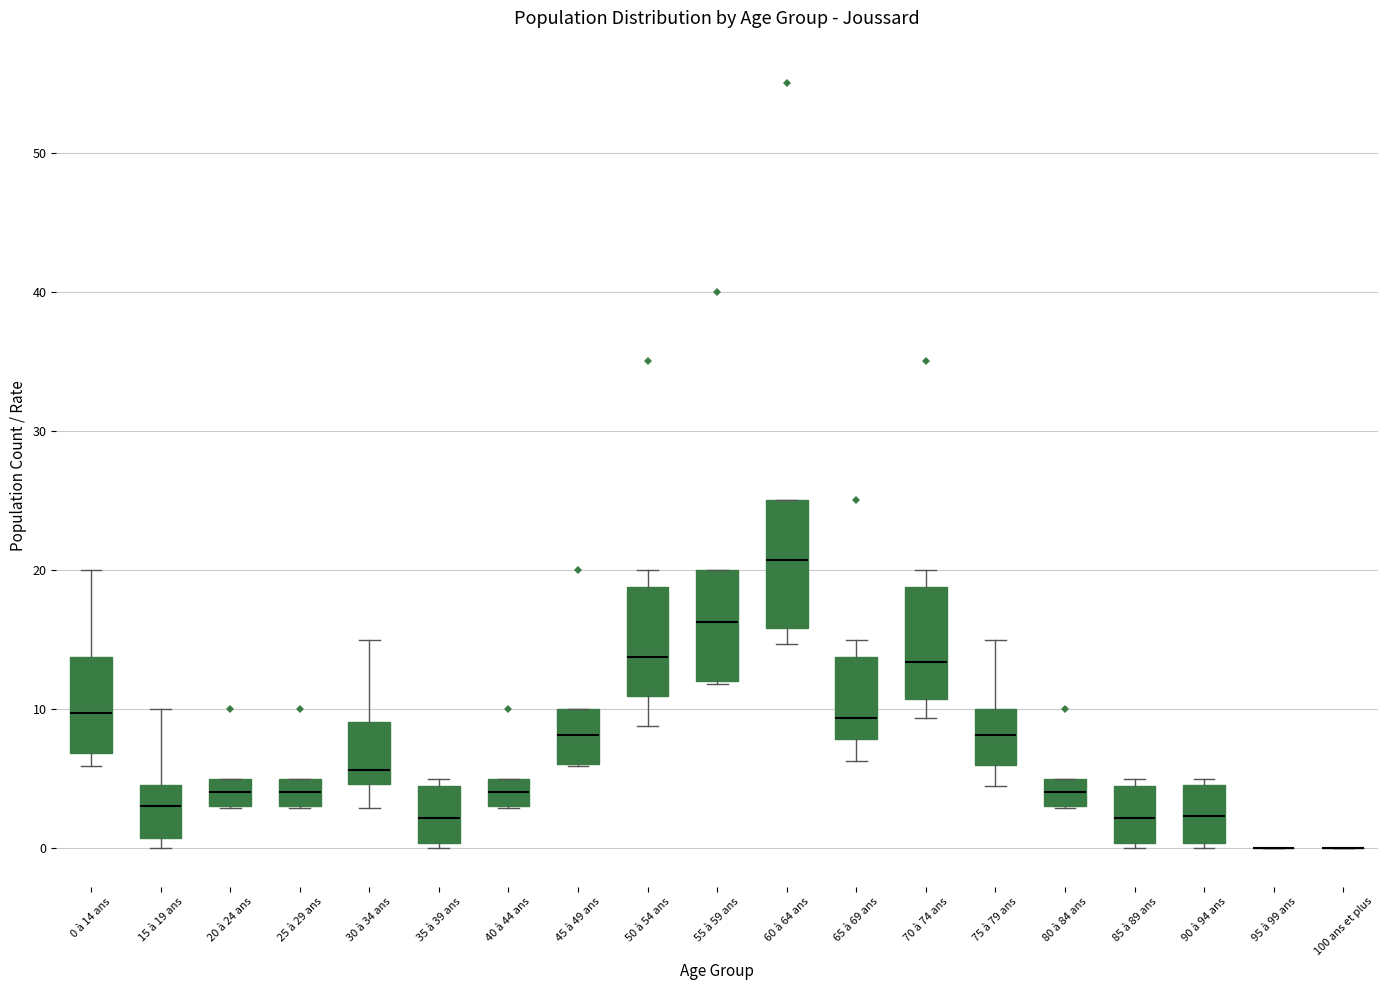

Reading left to right, read every box against the y-axis: the position of its median line, the range the box covers, and the ends of its whiskers. The values are not printed on the chart, so give them approximately, as read against the axis.

0 à 14 ans: median 10, box 7 to 14, whiskers 6 to 20
15 à 19 ans: median 3, box 1 to 5, whiskers 0 to 10
20 à 24 ans: median 4, box 3 to 5, whiskers 3 to 5
25 à 29 ans: median 4, box 3 to 5, whiskers 3 to 5
30 à 34 ans: median 6, box 5 to 9, whiskers 3 to 15
35 à 39 ans: median 2, box 0 to 4, whiskers 0 (just below the box's lower edge) to 5
40 à 44 ans: median 4, box 3 to 5, whiskers 3 to 5
45 à 49 ans: median 8, box 6 to 10, whiskers 6 to 10
50 à 54 ans: median 14, box 11 to 19, whiskers 9 to 20
55 à 59 ans: median 16, box 12 to 20, whiskers 12 to 20
60 à 64 ans: median 21, box 16 to 25, whiskers 15 to 25
65 à 69 ans: median 9, box 8 to 14, whiskers 6 to 15
70 à 74 ans: median 13, box 11 to 19, whiskers 9 to 20
75 à 79 ans: median 8, box 6 to 10, whiskers 5 to 15
80 à 84 ans: median 4, box 3 to 5, whiskers 3 to 5
85 à 89 ans: median 2, box 0 to 4, whiskers 0 (just below the box's lower edge) to 5
90 à 94 ans: median 2, box 0 to 5, whiskers 0 (just below the box's lower edge) to 5 (just above the box's upper edge)
95 à 99 ans: box collapsed to a line at 0, whiskers 0 to 0
100 ans et plus: box collapsed to a line at 0, whiskers 0 to 0